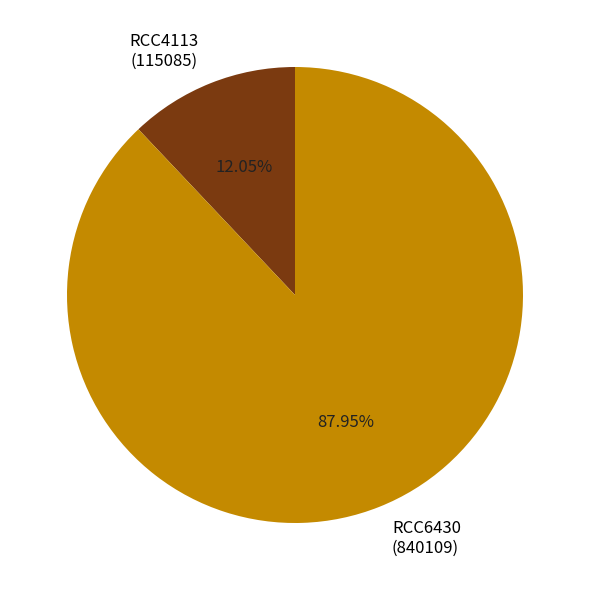

Count the number of slices in the pie.

2